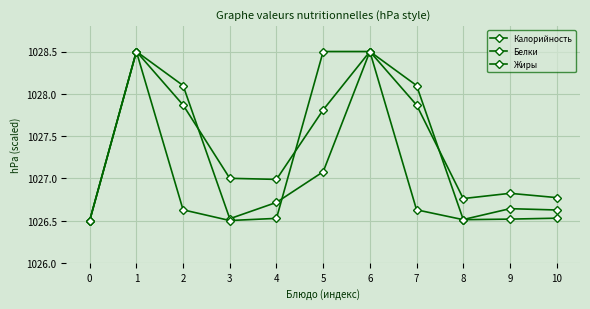

What value does the Жиры series have at 1?

1028.5